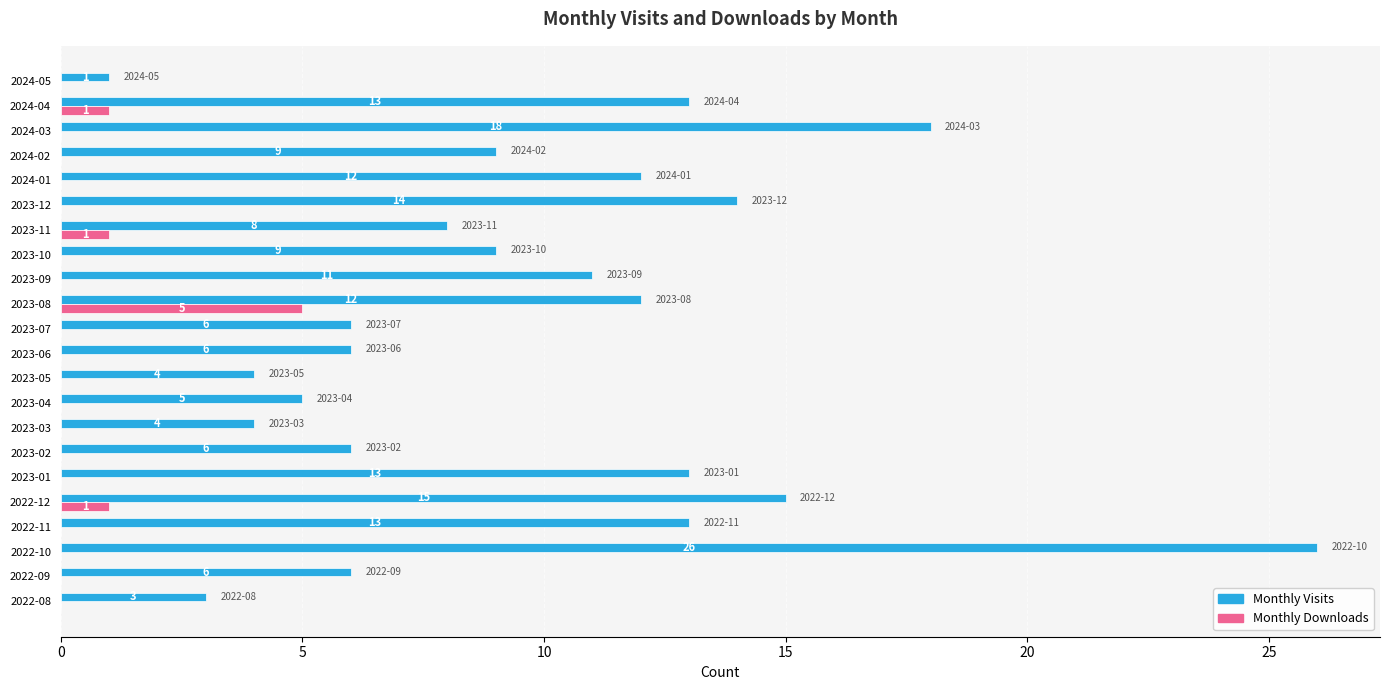

Which series changed the most between 2023-02 and 2023-08?

Monthly Visits